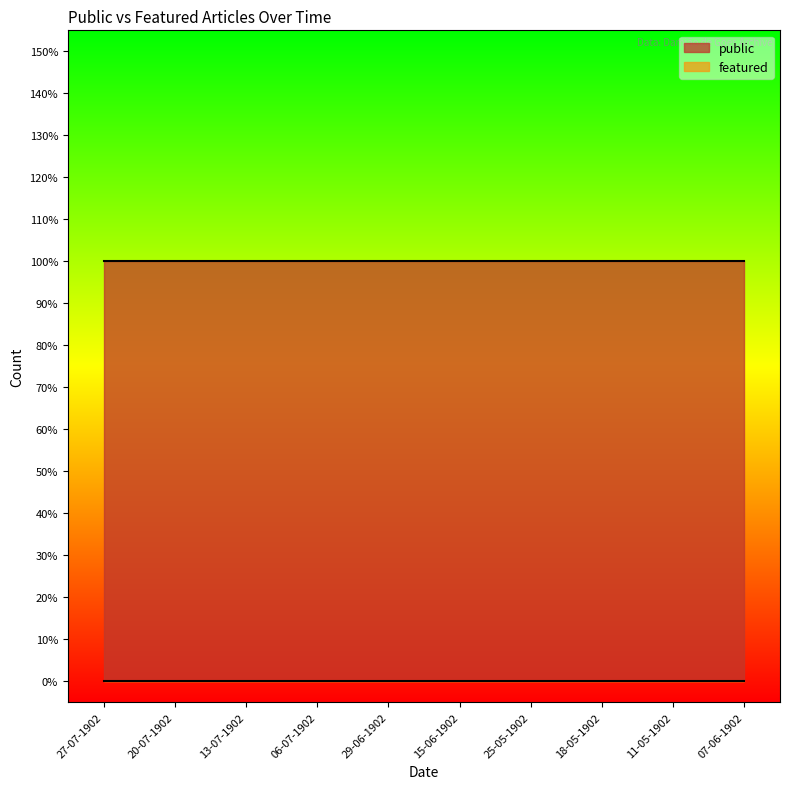

Between 13-07-1902 and 20-07-1902, which is larger?

13-07-1902